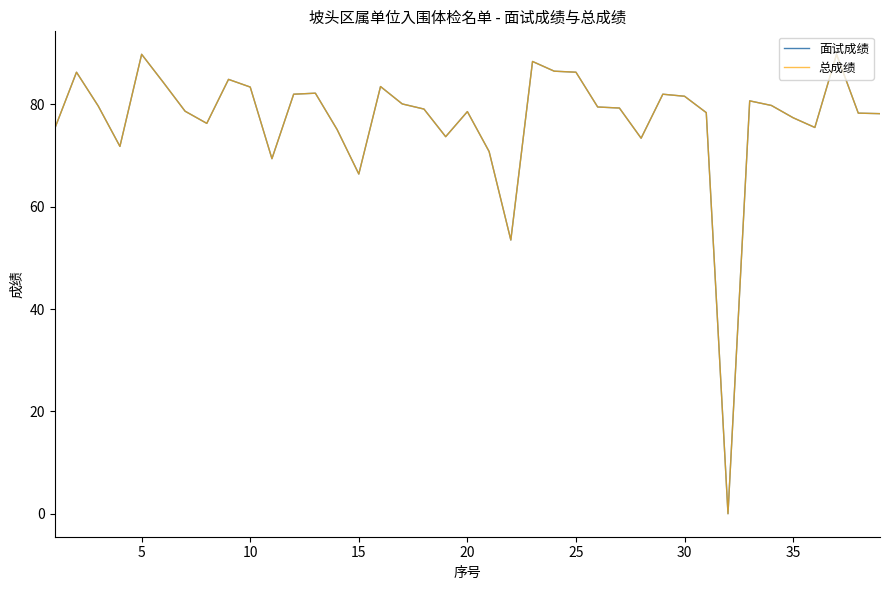

Is this an area chart (filled region under the line)?

No